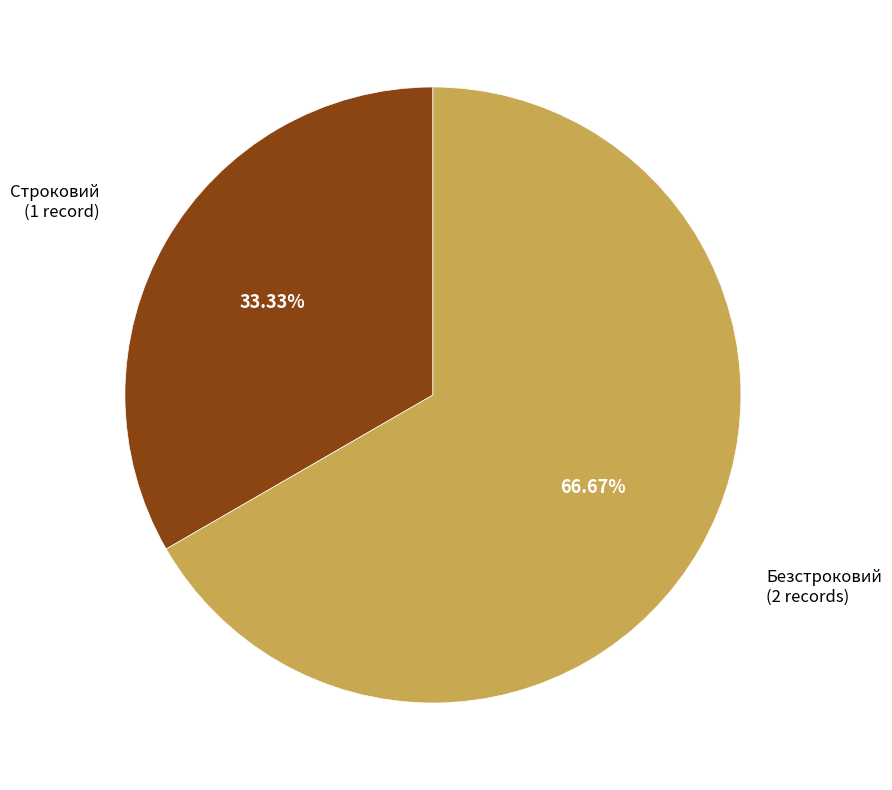

How many slices are in this pie chart?

2